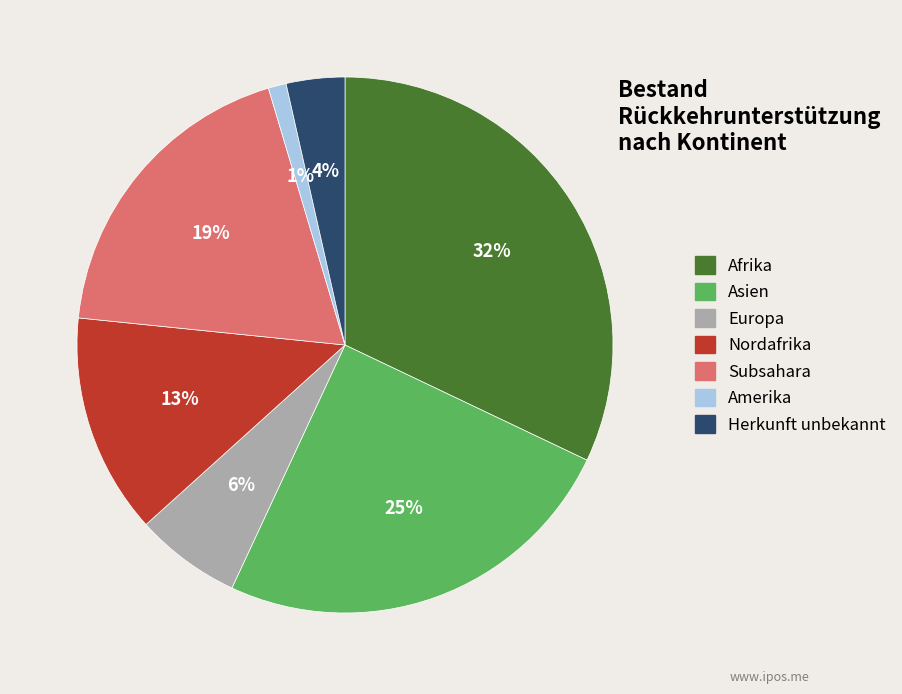

Count the number of slices in the pie.

7